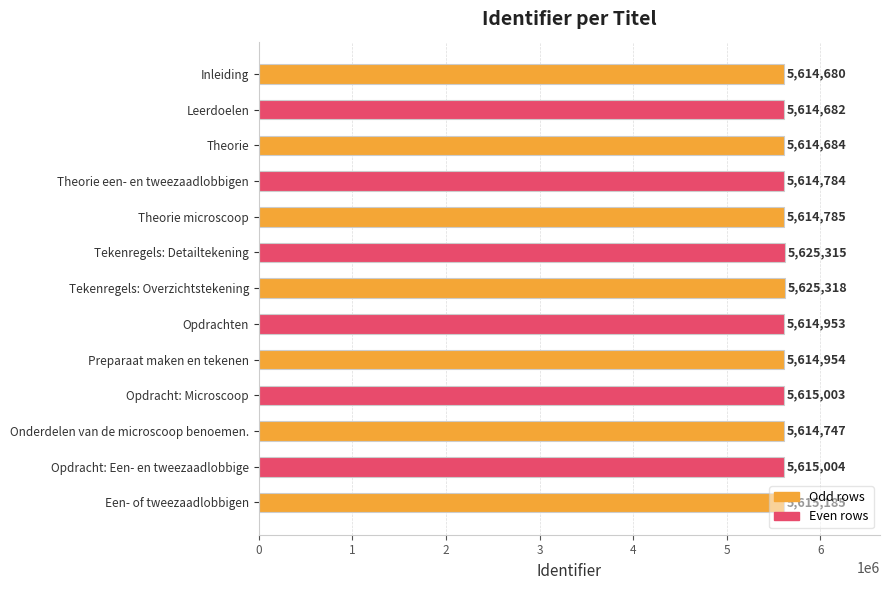

The value at Tekenregels: Detailtekening is 5625315. True or false?

True